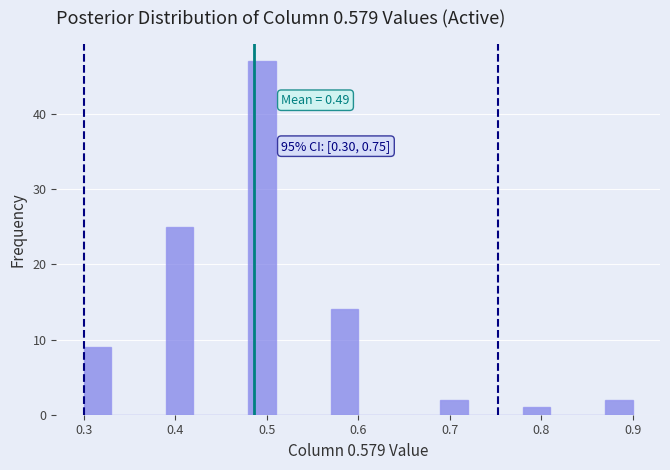

Read against the x-axis, roughly where is the centre of the tallest bar?

0.50